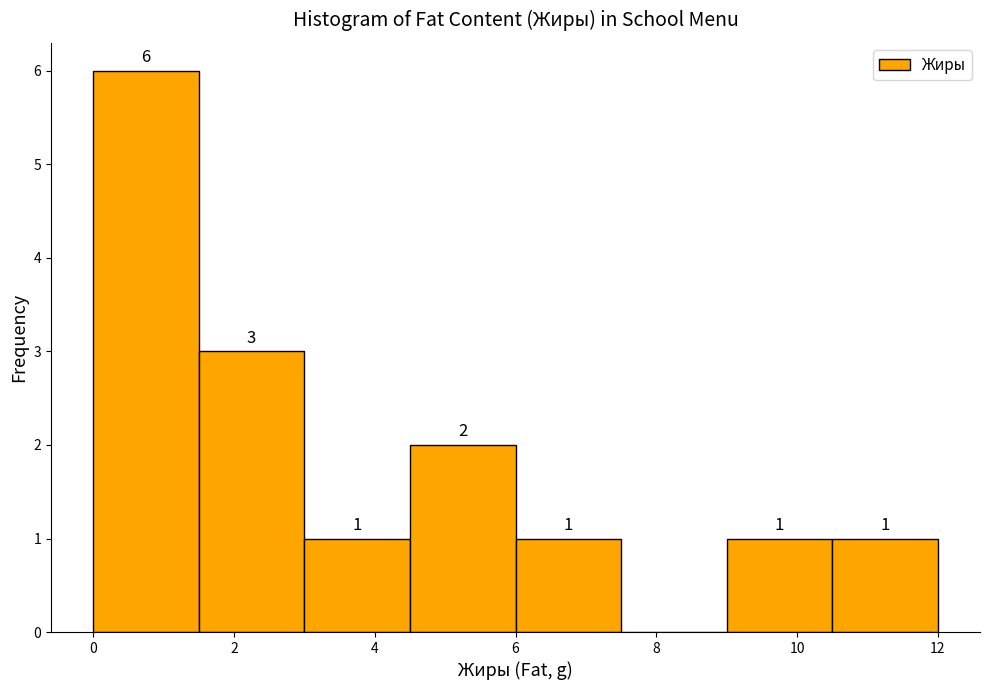

Which range on the x-axis has the tallest bar?

0.0 to 1.5